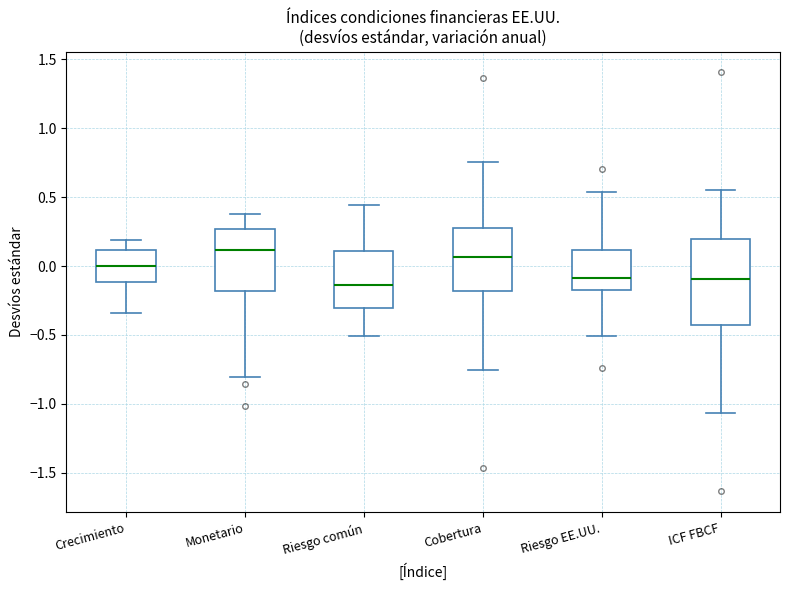

Which box has the highest median line?

Monetario